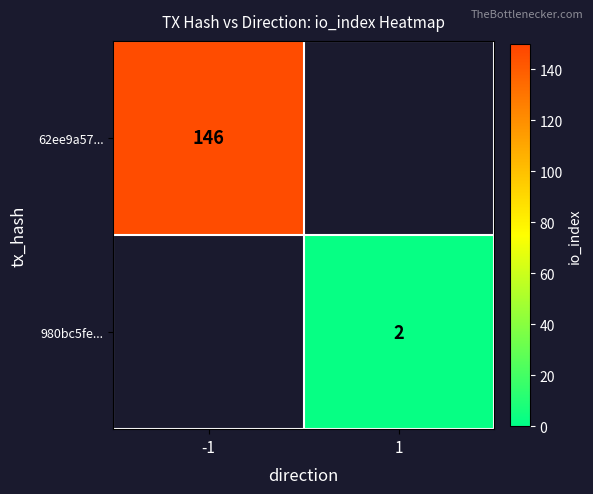

Is it true that 980bc5fe... equals 2 at 1?

True